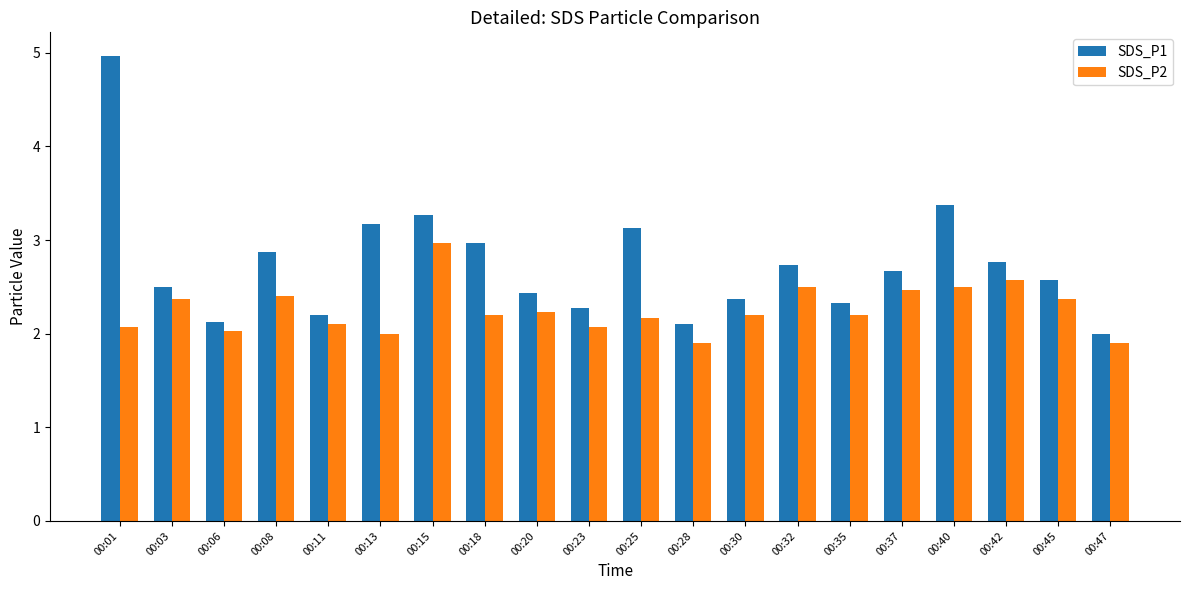

At which label does SDS_P1 reach its peak?

00:01